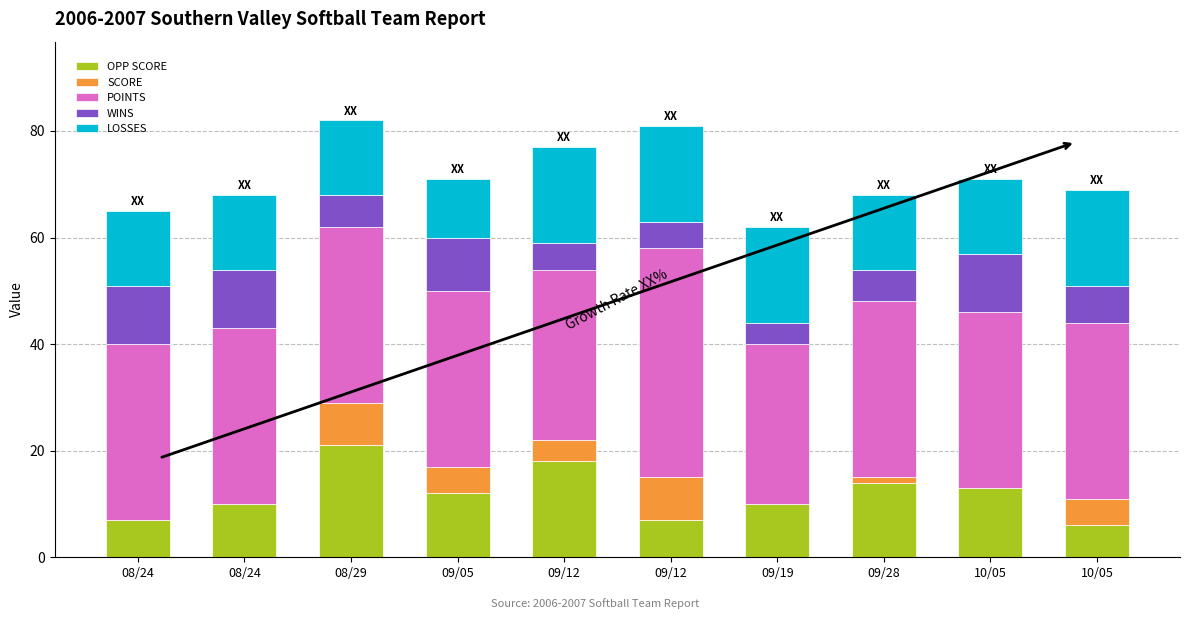

What are all the series names shown in the legend?

OPP SCORE, SCORE, POINTS, WINS, LOSSES